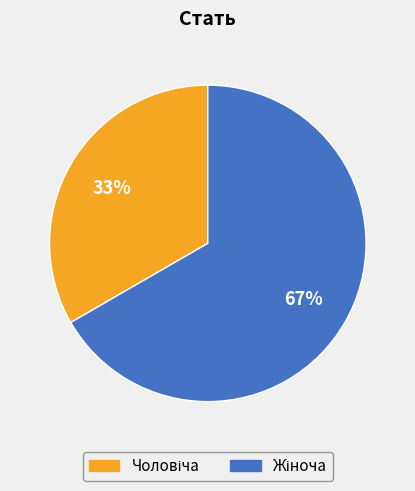

To the nearest percent, what is the average slice percentage?

50%